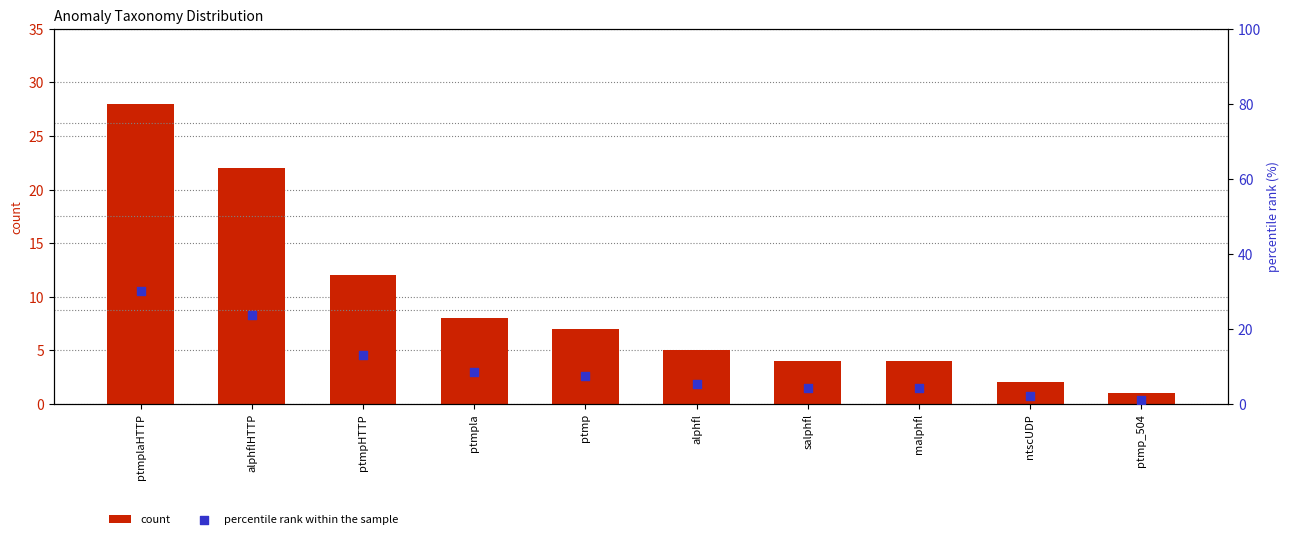

Is the value of percentile rank within the sample at ptmplaHTTP greater than the value of count at ptmp_504?

Yes